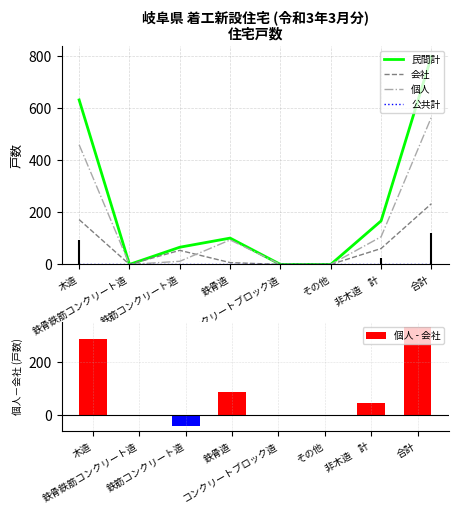

Reading right to left, transcribe all the data shown in this chart.

民間計: 合計=798	非木造　計=167	その他=0	コンクリートブロック造=0	鉄骨造=101	鉄筋コンクリート造=66	鉄骨鉄筋コンクリート造=0	木造=631
会社: 合計=233	非木造　計=61	その他=0	コンクリートブロック造=0	鉄骨造=7	鉄筋コンクリート造=54	鉄骨鉄筋コンクリート造=0	木造=172
個人: 合計=565	非木造　計=106	その他=0	コンクリートブロック造=0	鉄骨造=94	鉄筋コンクリート造=12	鉄骨鉄筋コンクリート造=0	木造=459
公共計: 合計=0	非木造　計=0	その他=0	コンクリートブロック造=0	鉄骨造=0	鉄筋コンクリート造=0	鉄骨鉄筋コンクリート造=0	木造=0
個人 - 会社: 合計=332	非木造　計=45	その他=0	コンクリートブロック造=0	鉄骨造=87	鉄筋コンクリート造=-42	鉄骨鉄筋コンクリート造=0	木造=287